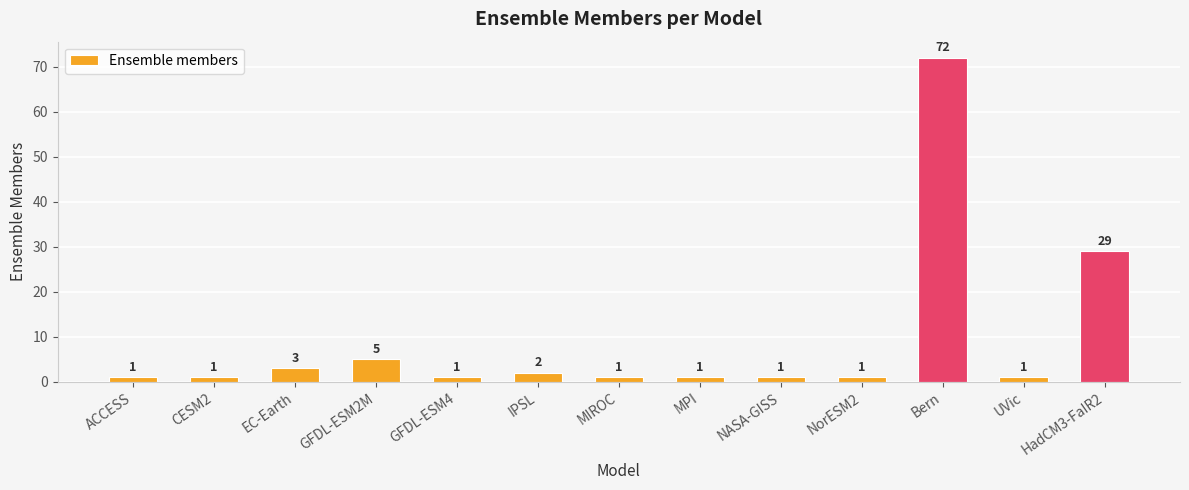

Which label corresponds to the largest value in the chart?

Bern